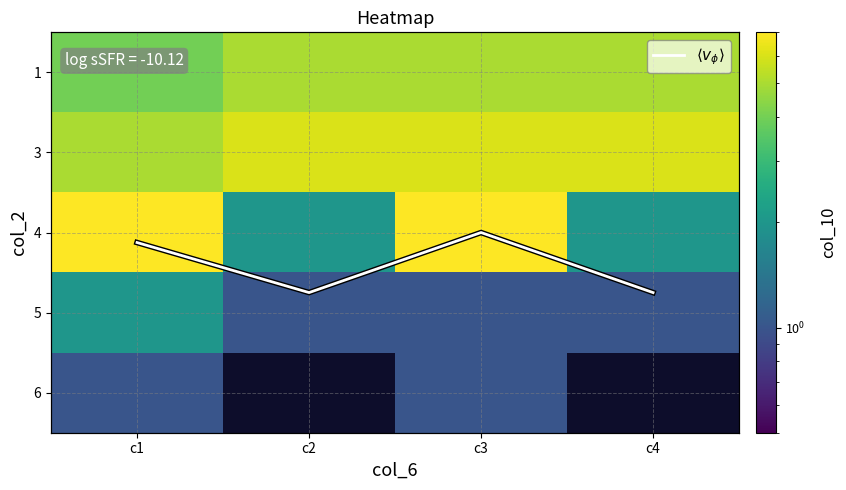

How many data points in 1 are less than 5?

1